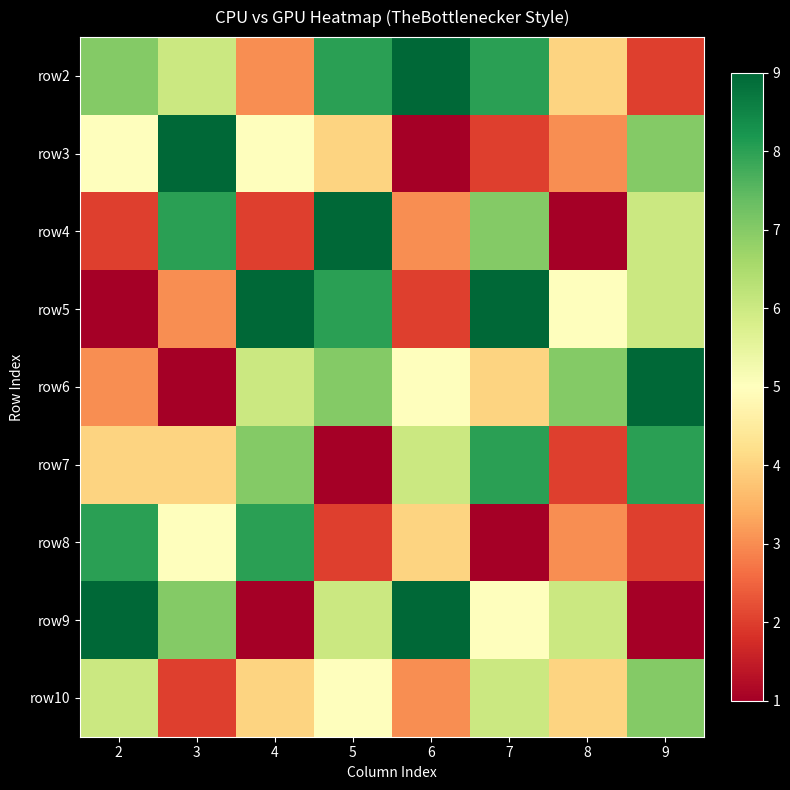

Which has a higher value, 9 or 5?

5